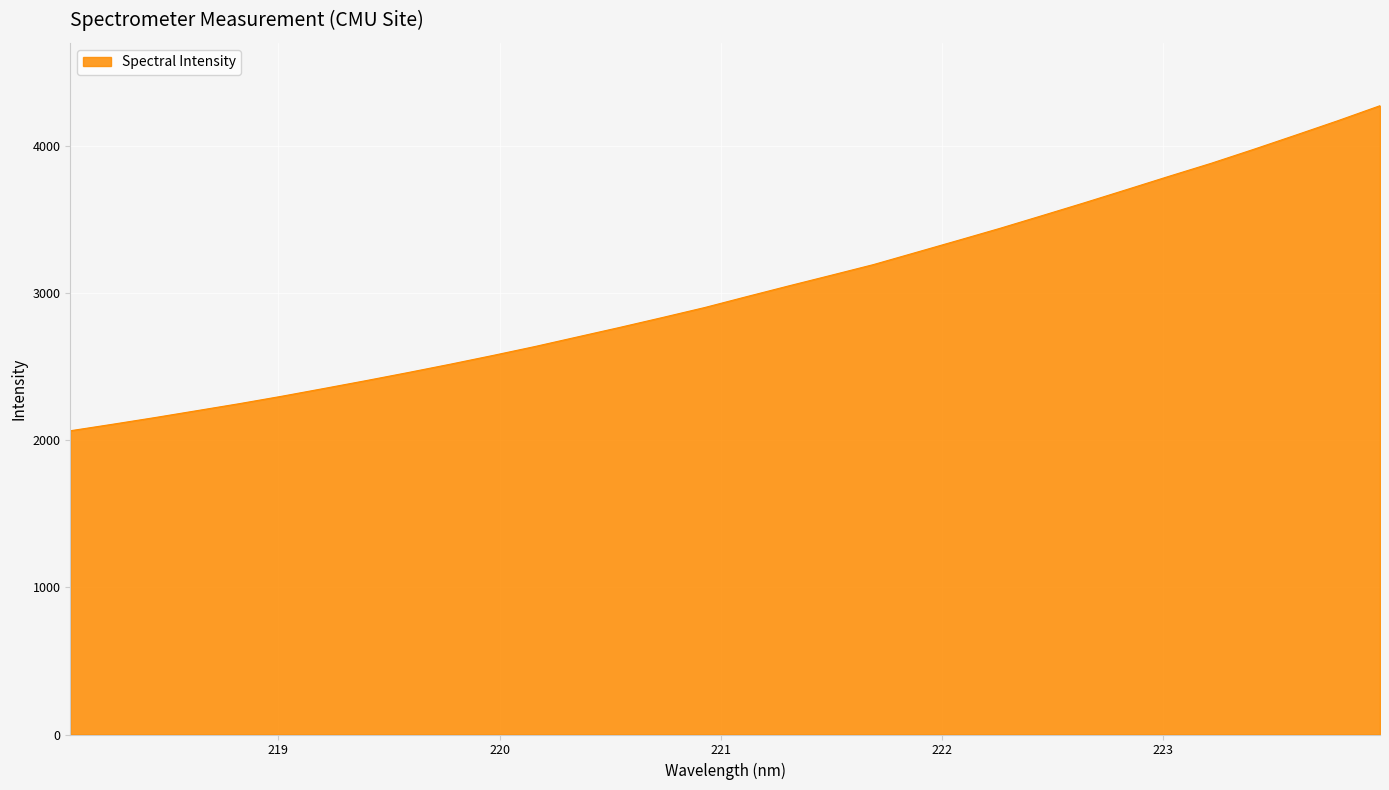

What is the smallest value displayed?

2064.6